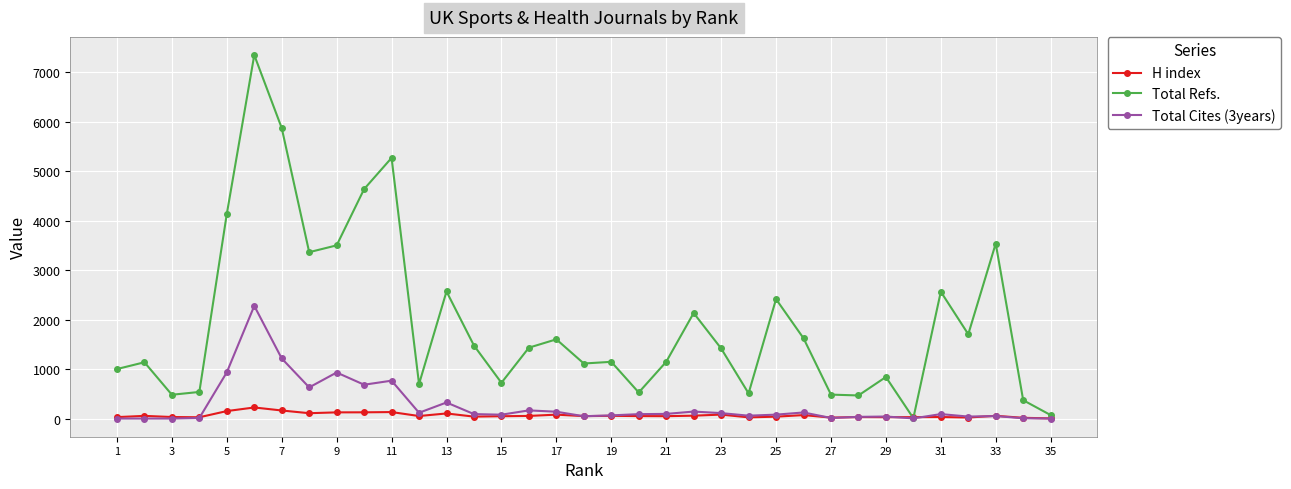

How many lines are shown in the chart?

3